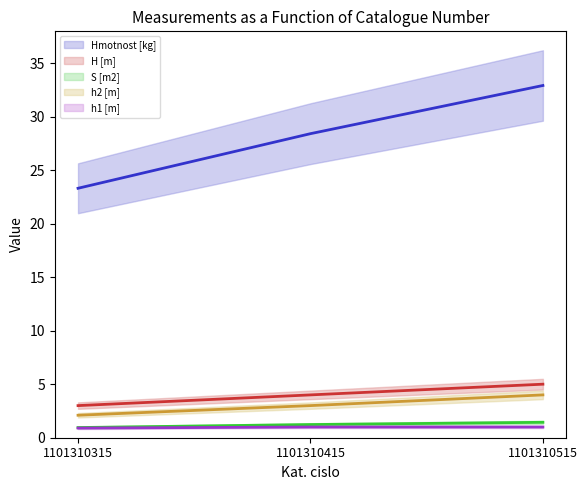

Which series has the widest spread of values?

Hmotnost [kg] (mean)